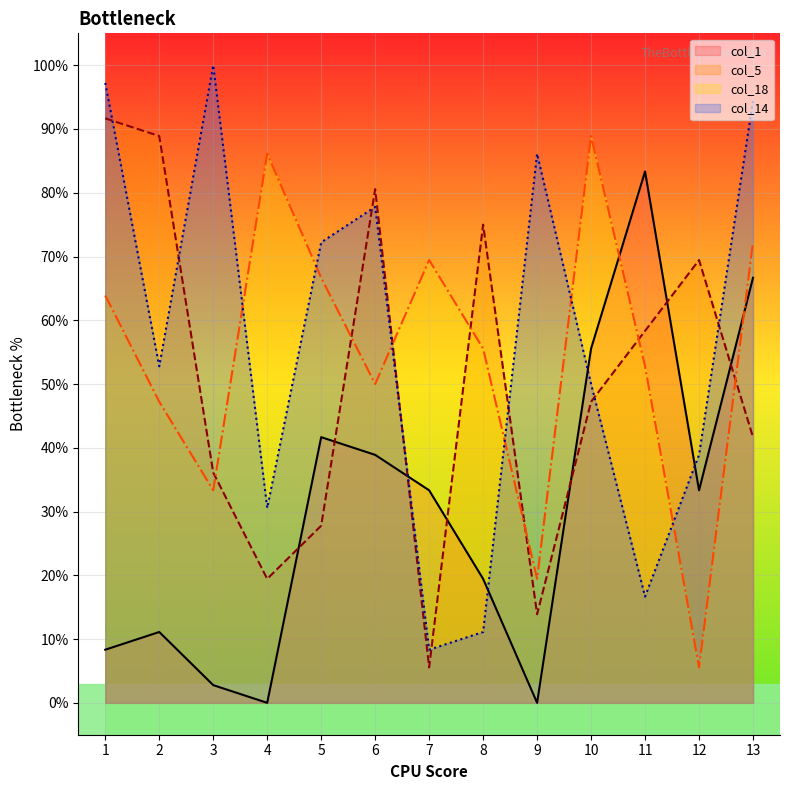

What is the value of the col_18 point at the 3rd from the left?

33.3